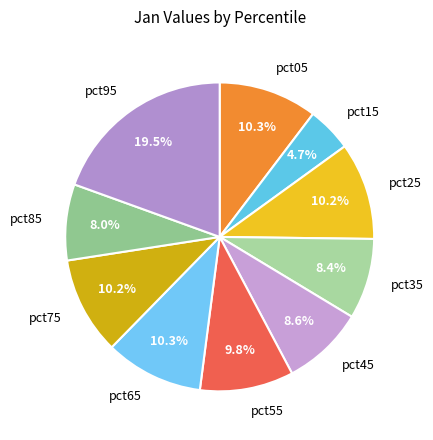

To the nearest percent, what portion does pct25 represent?

10%